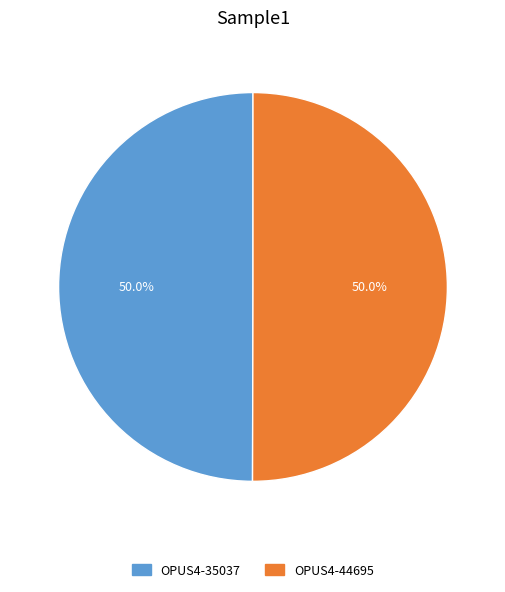

How many segments does this pie chart have?

2